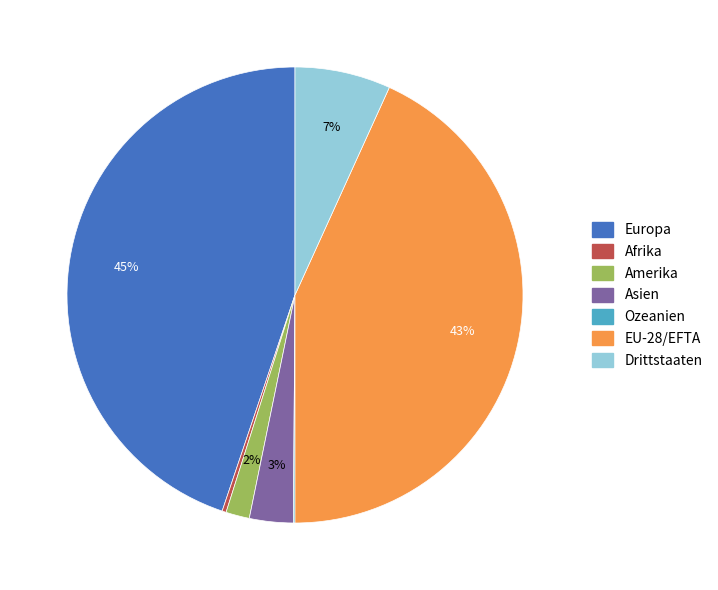

True or false: Drittstaaten accounts for 7% of the total.

True